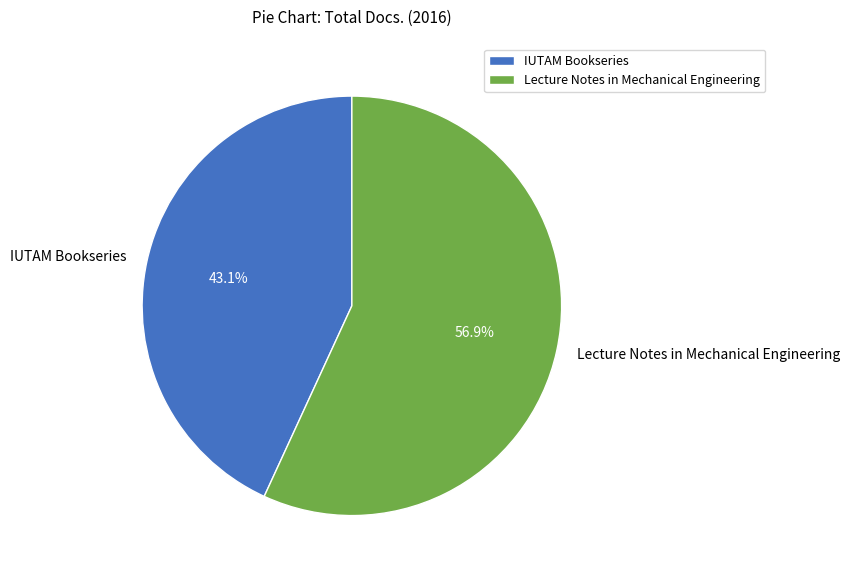

How many segments does this pie chart have?

2